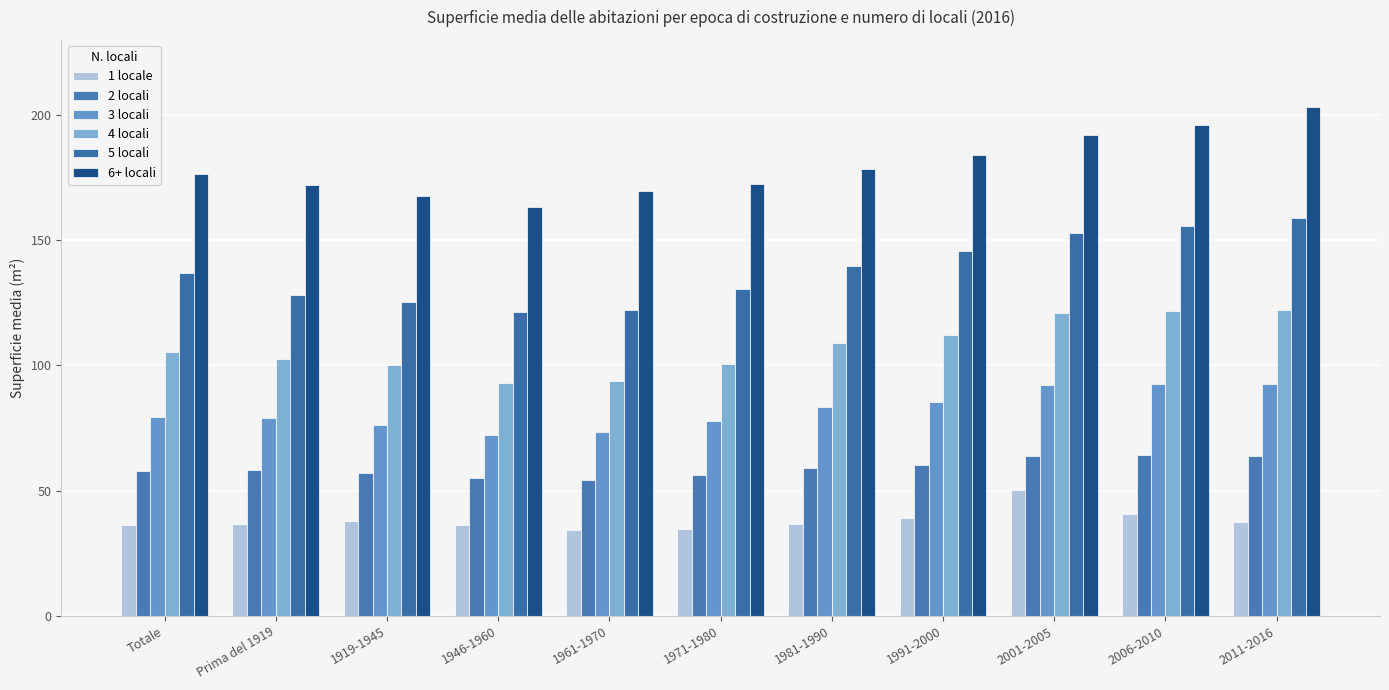

The value of 5 locali at 2006-2010 is 218.3. True or false?

False